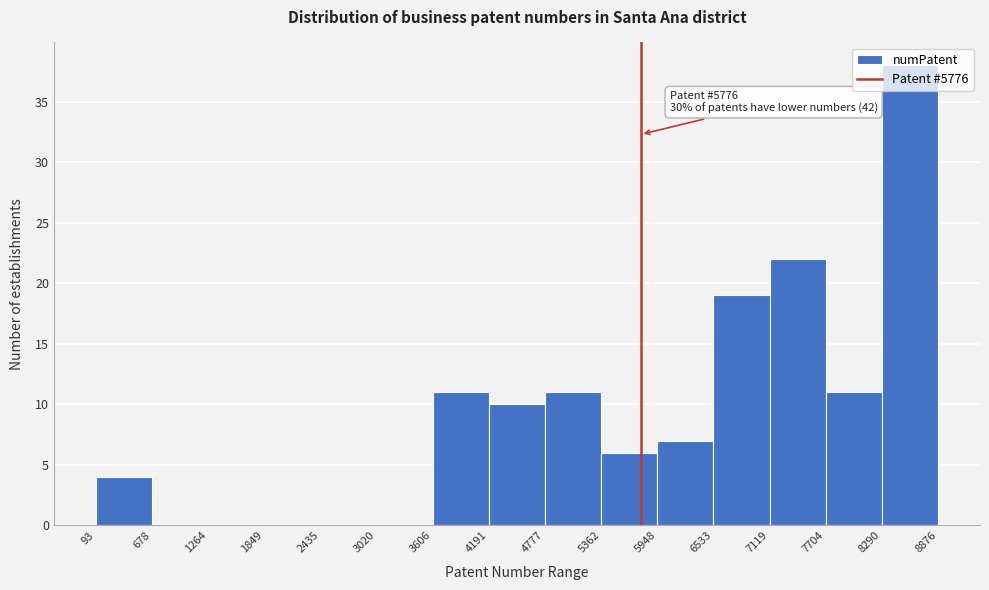

Which range on the x-axis has the tallest bar?

8290 to 8876